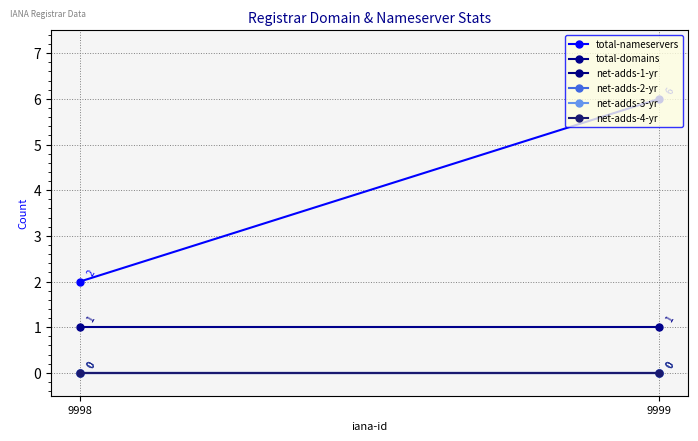

How many lines are shown in the chart?

6